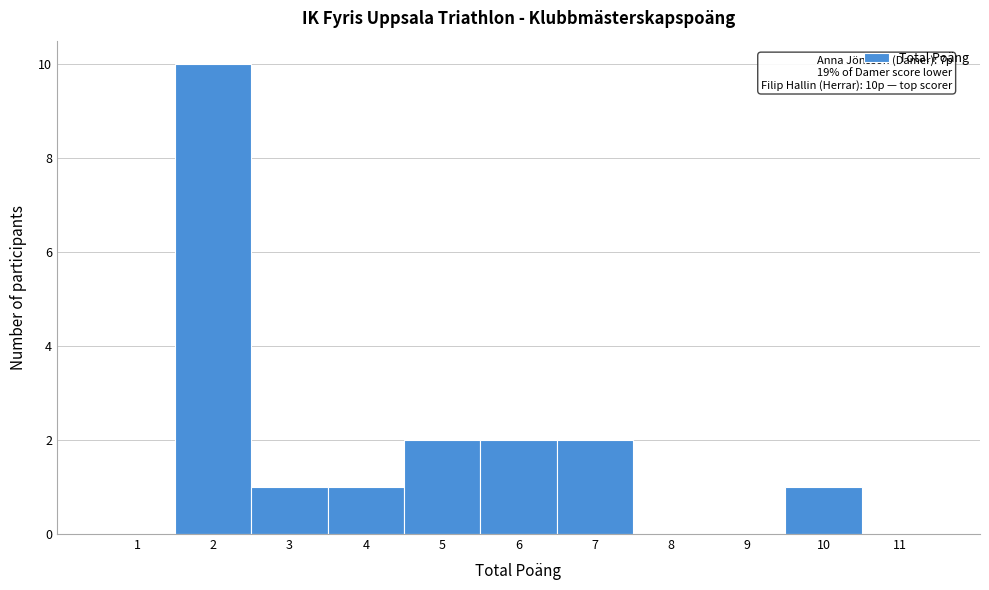

Over which range of the x-axis is the bar tallest?

1.5 to 2.5